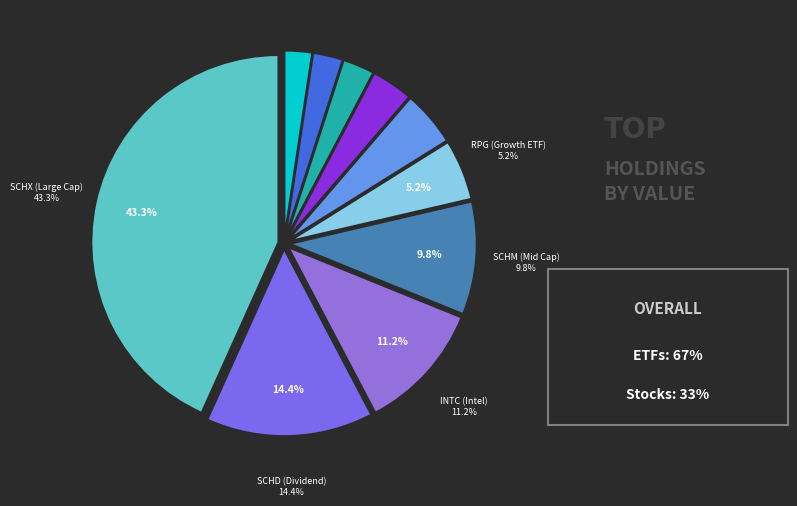

How many slices are in this pie chart?

10